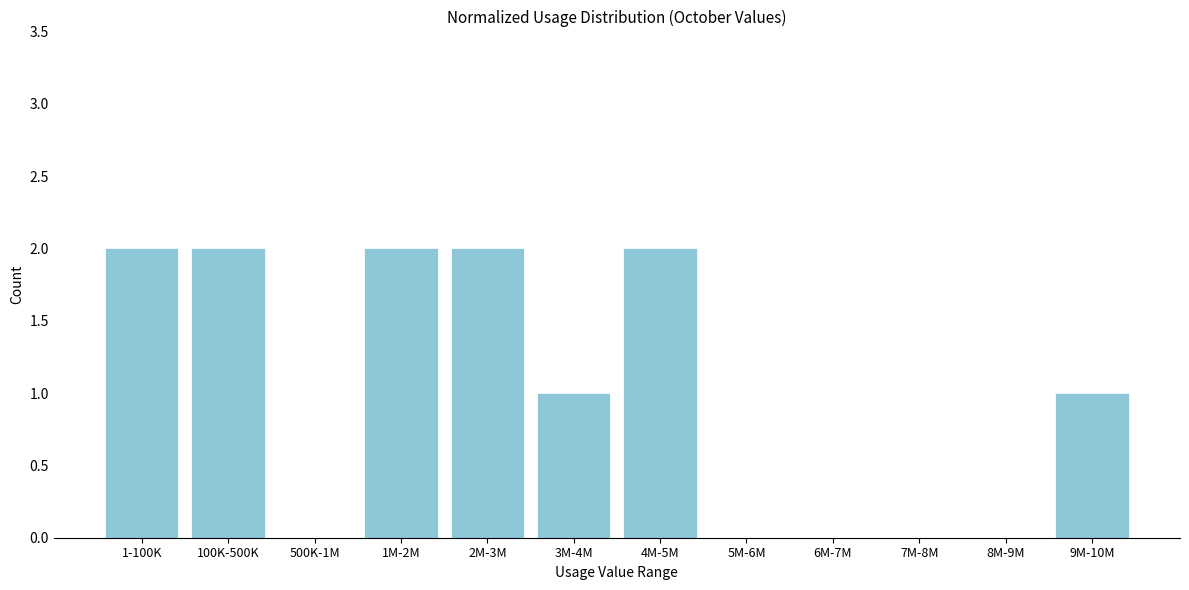

Reading right to left, extract all data points from this chart.

9M-10M=1	8M-9M=0	7M-8M=0	6M-7M=0	5M-6M=0	4M-5M=2	3M-4M=1	2M-3M=2	1M-2M=2	500K-1M=0	100K-500K=2	1-100K=2